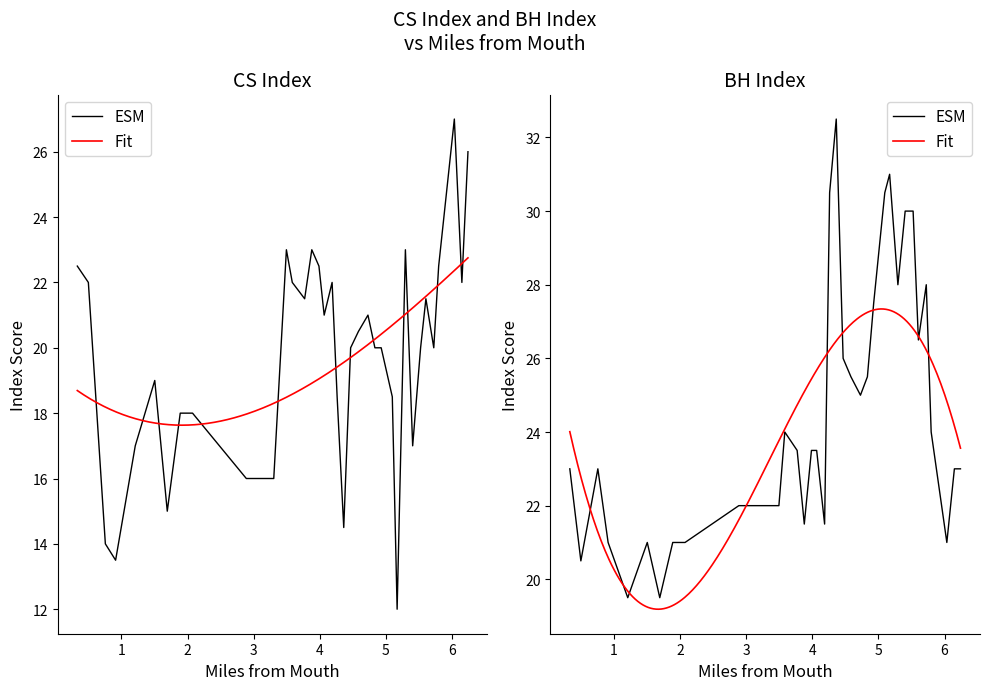

What is the value of the BH Index point at the 37th from the left?

23.0